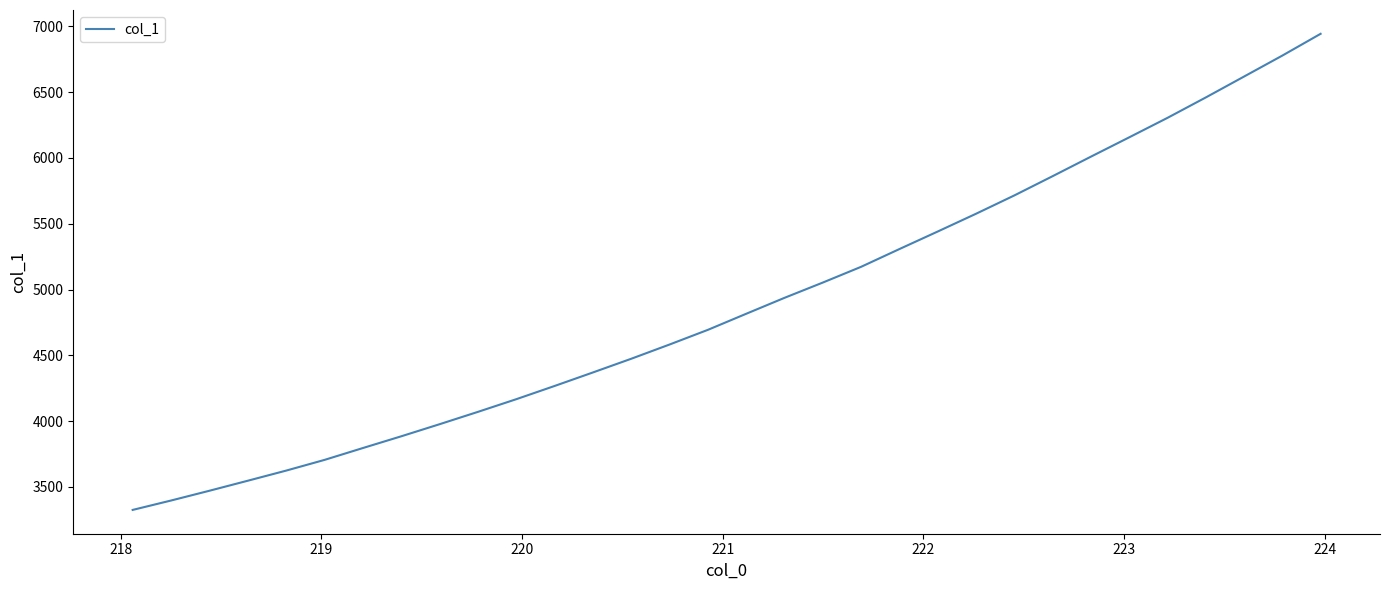

What is the difference between the maximum and minimum values?

3617.2